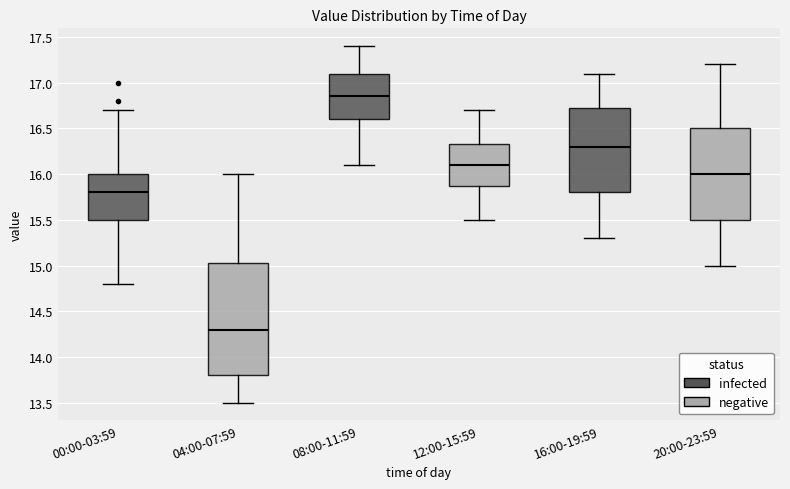

Reading left to right, read every box against the y-axis: the position of its median line, the range the box covers, and the ends of its whiskers. The values are not printed on the chart, so give them approximately, as read against the axis.

00:00-03:59: median 15.80, box 15.50 to 16.00, whiskers 14.80 to 16.70
04:00-07:59: median 14.30, box 13.80 to 15.05, whiskers 13.50 to 16.00
08:00-11:59: median 16.85, box 16.60 to 17.10, whiskers 16.10 to 17.40
12:00-15:59: median 16.10, box 15.90 to 16.35, whiskers 15.50 to 16.70
16:00-19:59: median 16.30, box 15.80 to 16.75, whiskers 15.30 to 17.10
20:00-23:59: median 16.00, box 15.50 to 16.50, whiskers 15.00 to 17.20